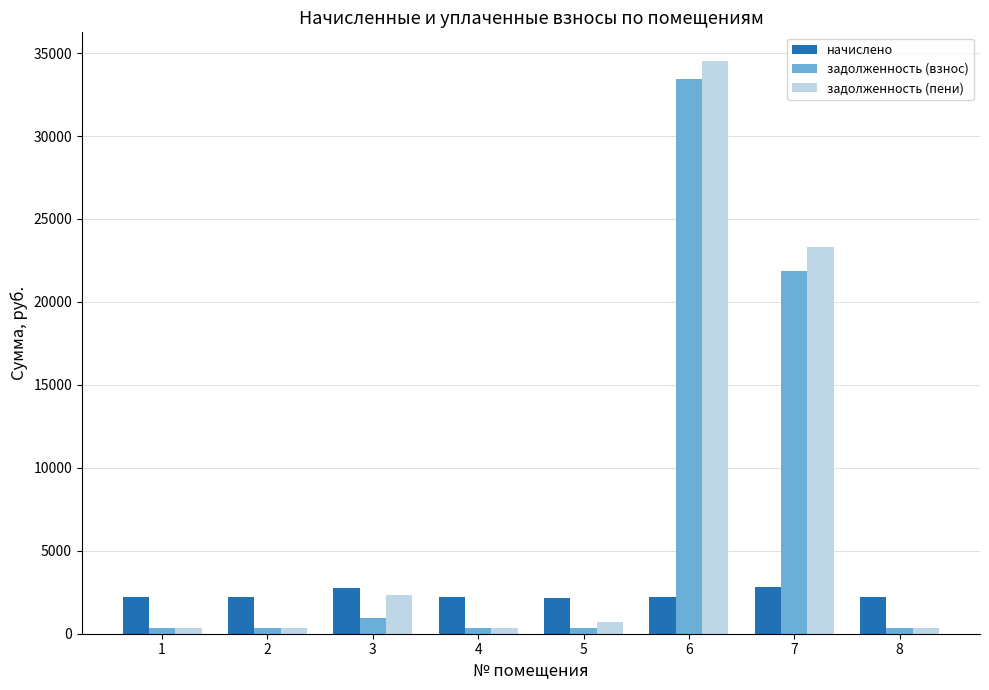

The value of задолженность (взнос) at 3 is 926.3. True or false?

True